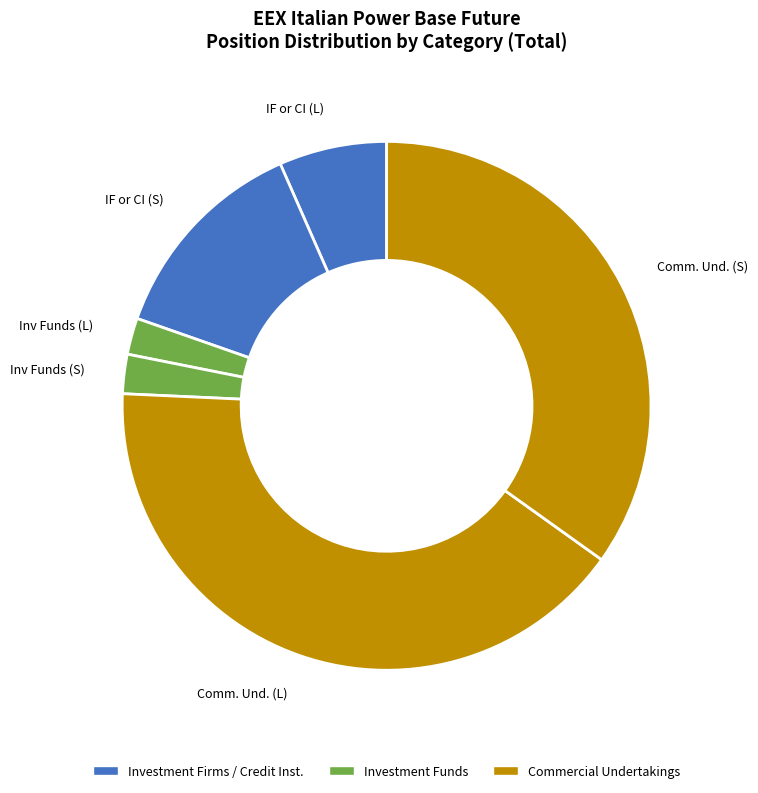

What is the largest slice in the pie chart?

Comm. Und. (L)